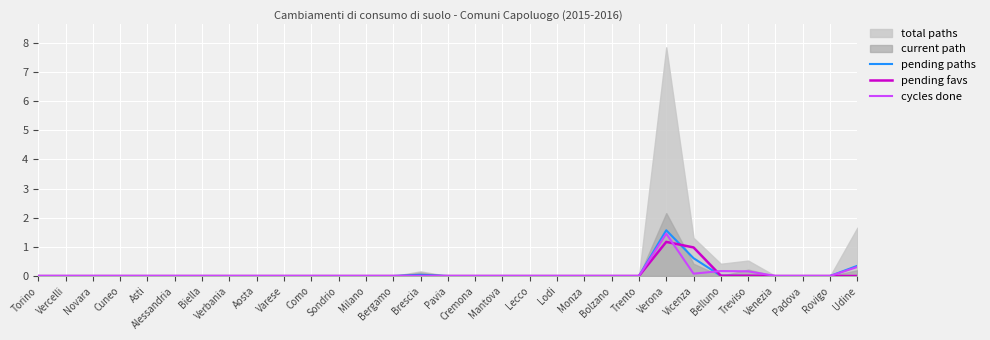

The pending paths series shows -0.8 at Verbania. True or false?

False